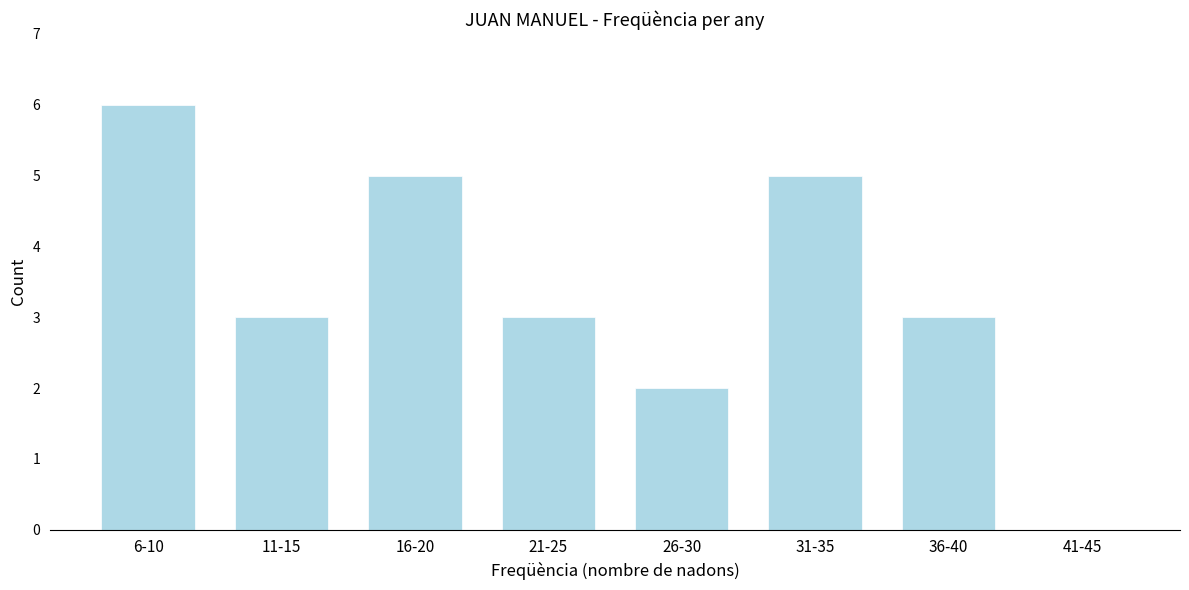

Reading left to right, extract all data points from this chart.

6-10=6	11-15=3	16-20=5	21-25=3	26-30=2	31-35=5	36-40=3	41-45=0